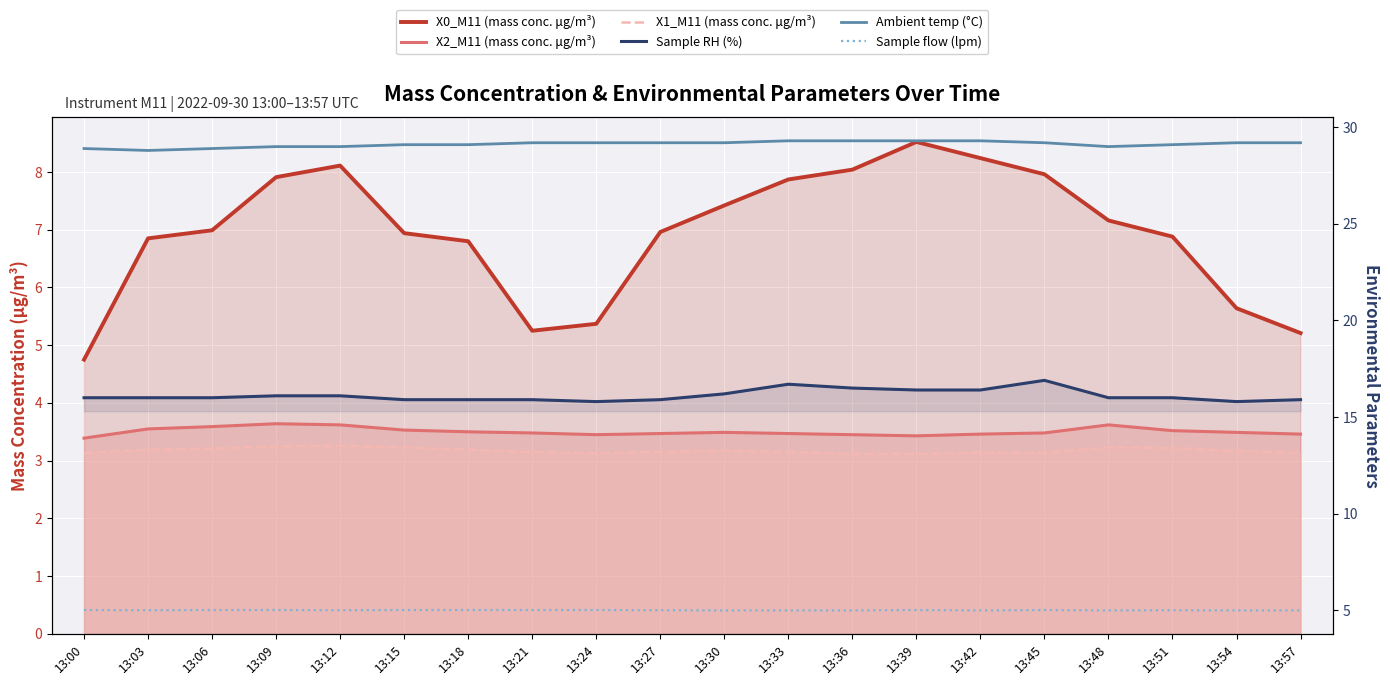

Reading left to right, what are all the values shown in this chart?

X0_M11 (mass conc. μg/m³): 4.8	6.8	7.0	7.9	8.1	6.9	6.8	5.2	5.4	7.0	7.4	7.9	8.0	8.5	8.2	8.0	7.2	6.9	5.6	5.2
X2_M11 (mass conc. μg/m³): 3.4	3.5	3.6	3.6	3.6	3.5	3.5	3.5	3.5	3.5	3.5	3.5	3.5	3.4	3.5	3.5	3.6	3.5	3.5	3.5
X1_M11 (mass conc. μg/m³): 3.1	3.2	3.2	3.2	3.3	3.2	3.2	3.1	3.1	3.1	3.2	3.1	3.1	3.1	3.1	3.1	3.2	3.2	3.2	3.1
Sample RH (%): 16.0	16.0	16.0	16.1	16.1	15.9	15.9	15.9	15.8	15.9	16.2	16.7	16.5	16.4	16.4	16.9	16.0	16.0	15.8	15.9
Ambient temp (°C): 28.9	28.8	28.9	29.0	29.0	29.1	29.1	29.2	29.2	29.2	29.2	29.3	29.3	29.3	29.3	29.2	29.0	29.1	29.2	29.2
Sample flow (lpm): 5.0	5.0	5.0	5.0	5.0	5.0	5.0	5.0	5.0	5.0	5.0	5.0	5.0	5.0	5.0	5.0	5.0	5.0	5.0	5.0